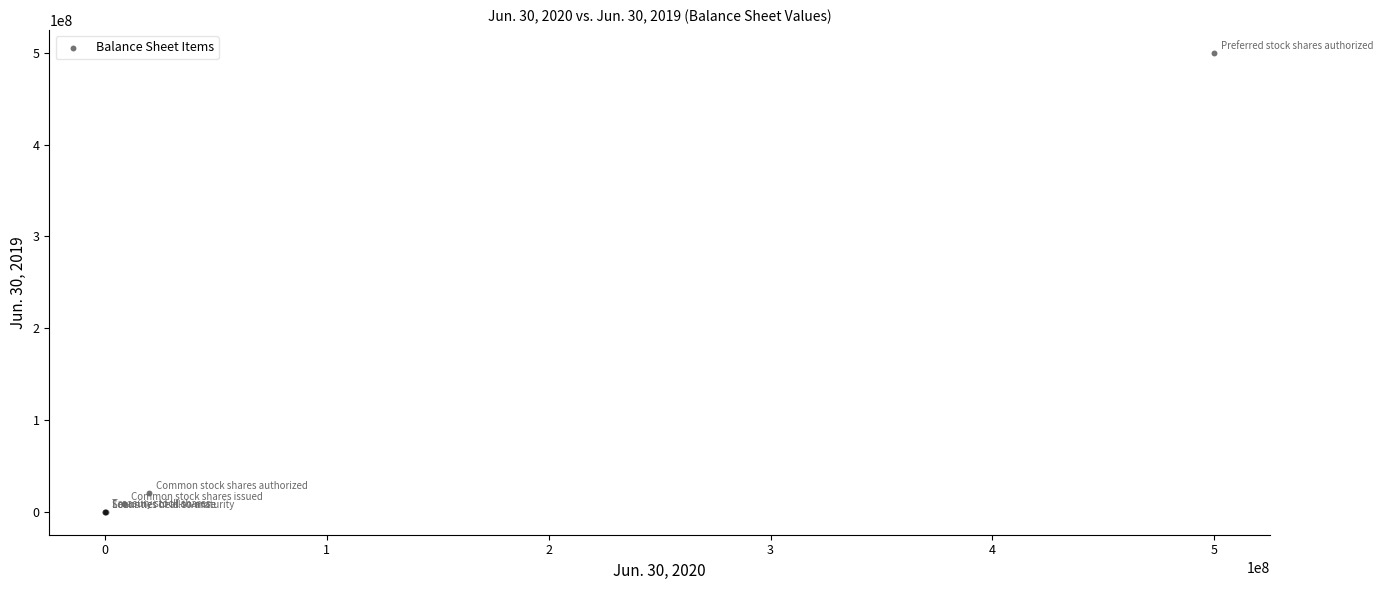

What Y value in the scatter plot is closest to 250000387?

20000000